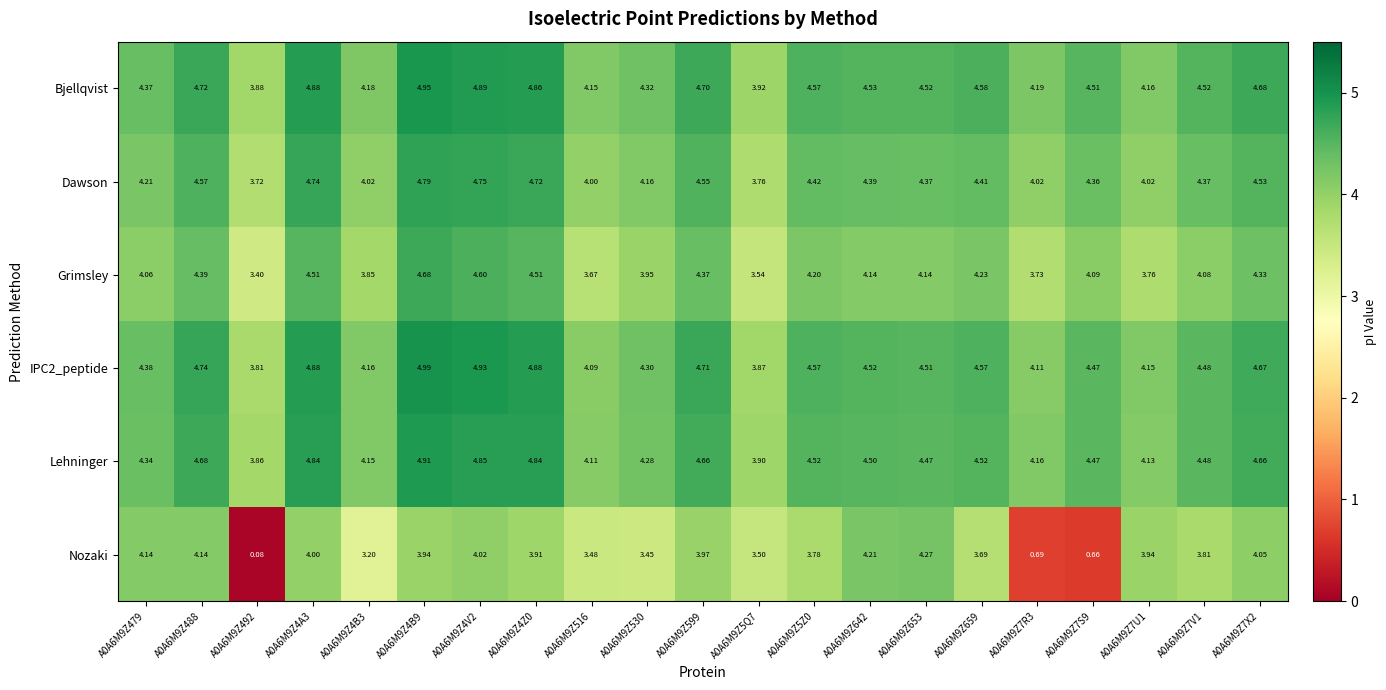

Between A0A6M9Z642 and A0A6M9Z7X2, which series saw the biggest shift?

Grimsley